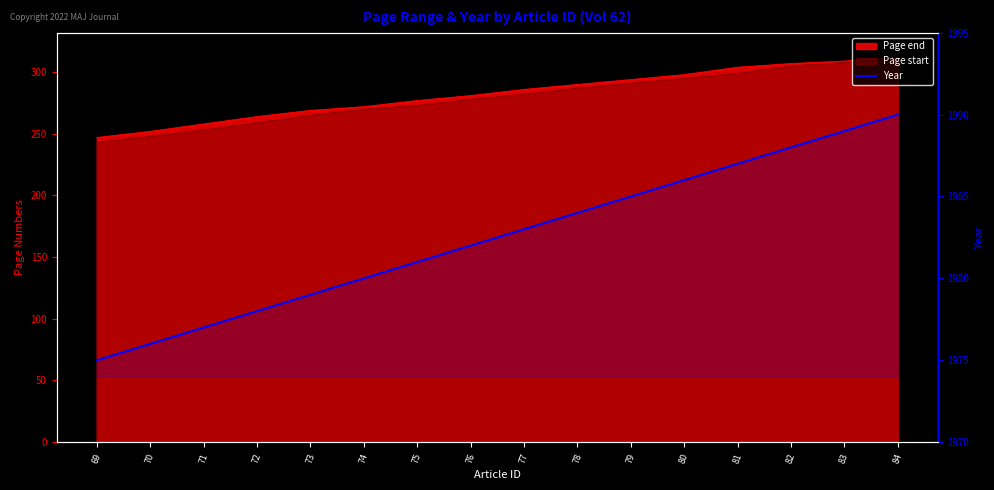

List the labels in order of value, largest first.

84, 83, 82, 81, 80, 79, 78, 77, 76, 75, 74, 73, 72, 71, 70, 69